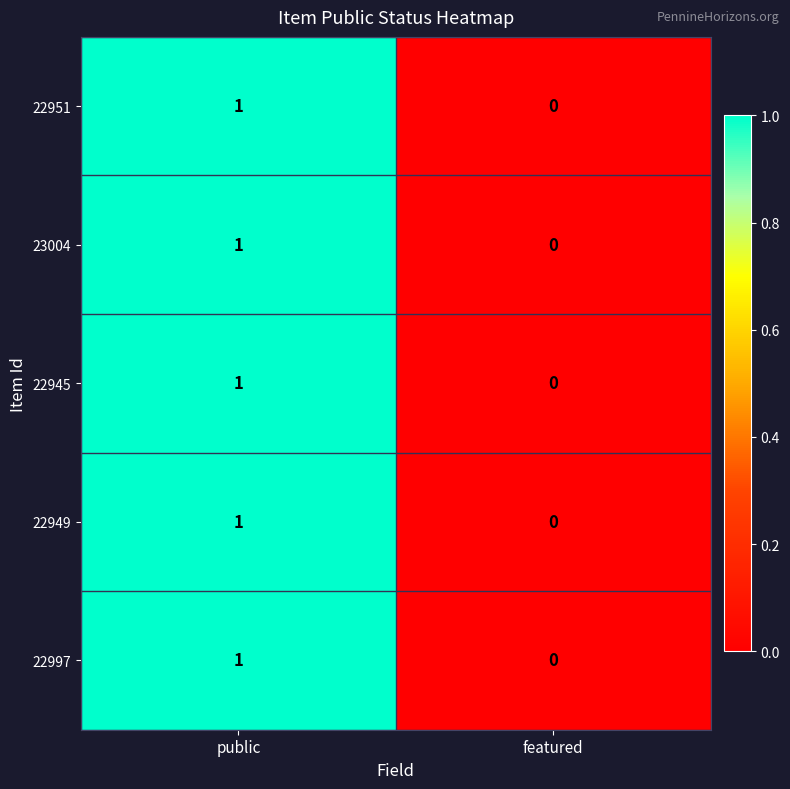

Which label corresponds to the smallest value in the chart?

featured